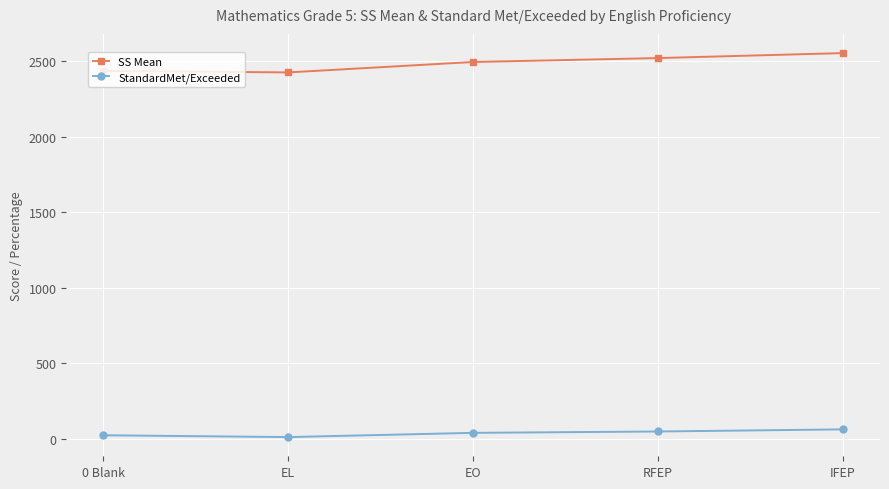

Rank the series at 0 Blank from highest to lowest value.

SS Mean, StandardMet/Exceeded